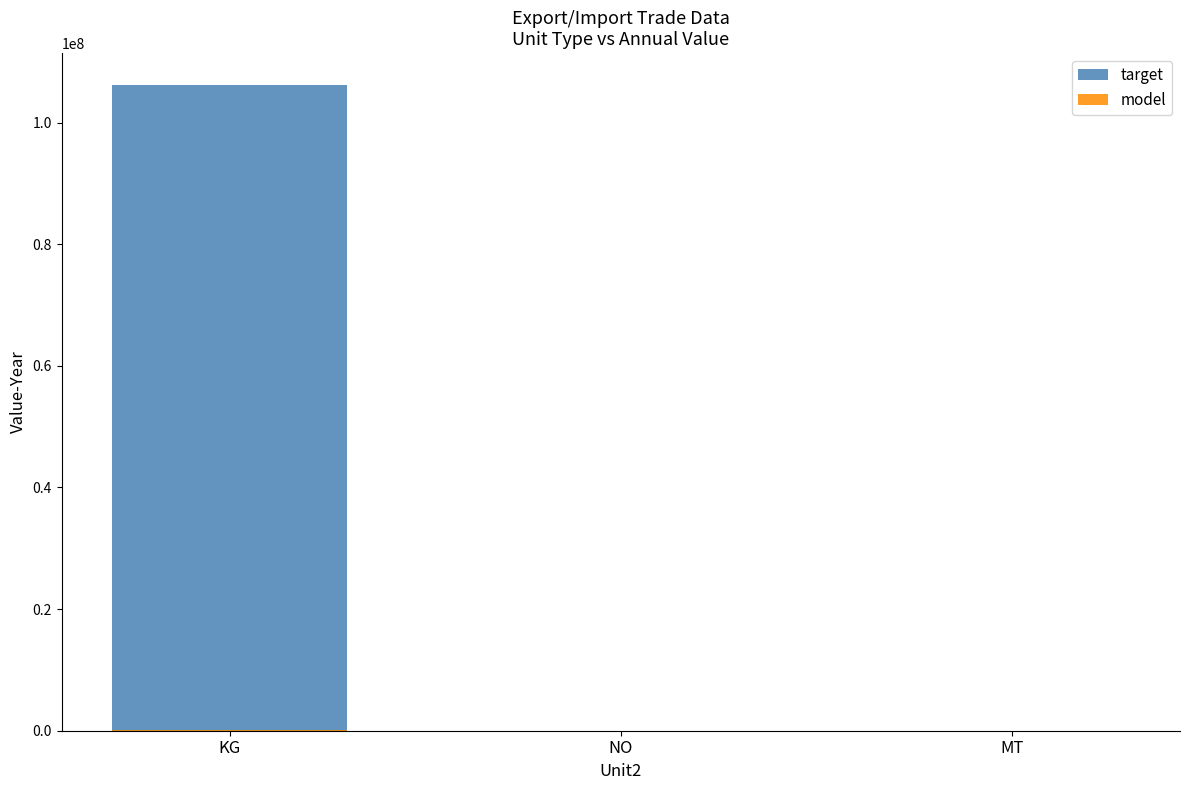

How many bars are there in each group?

2